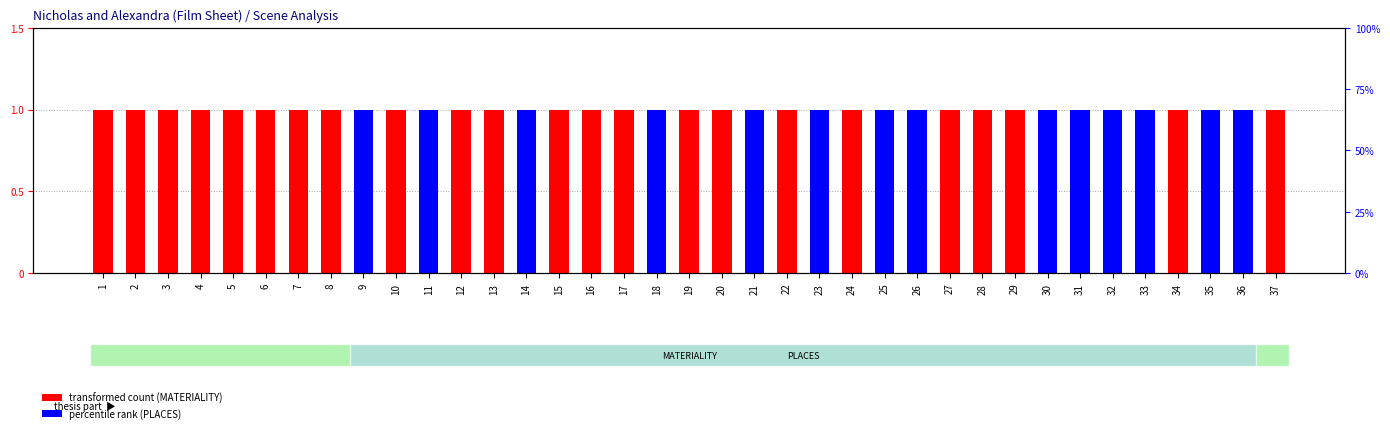

How many values in the MATERIALITY (Interior/Exterior) series are below 1?

14